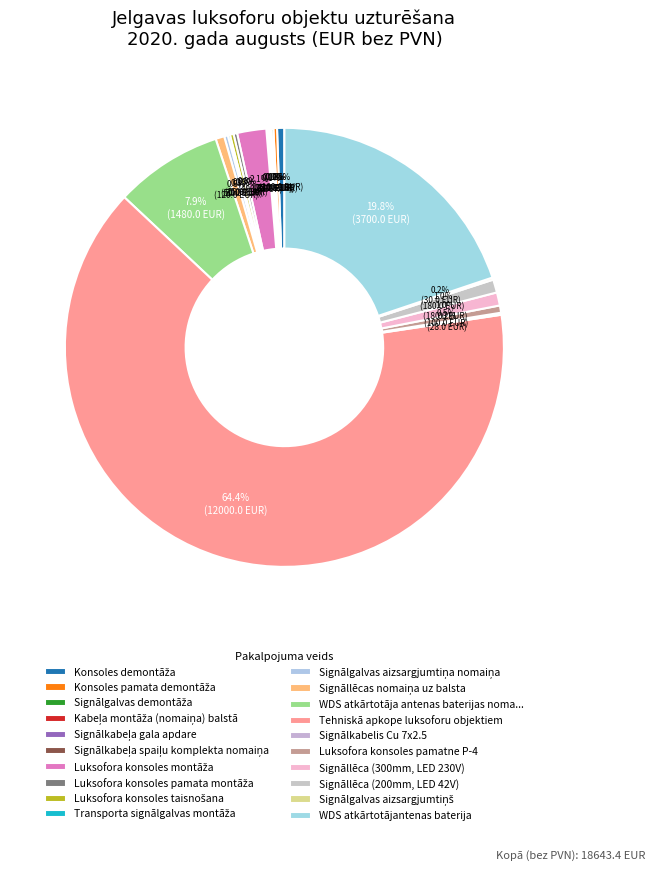

To the nearest percent, what percentage of the pie is Tehniskā apkope luksoforu objektiem?

64%